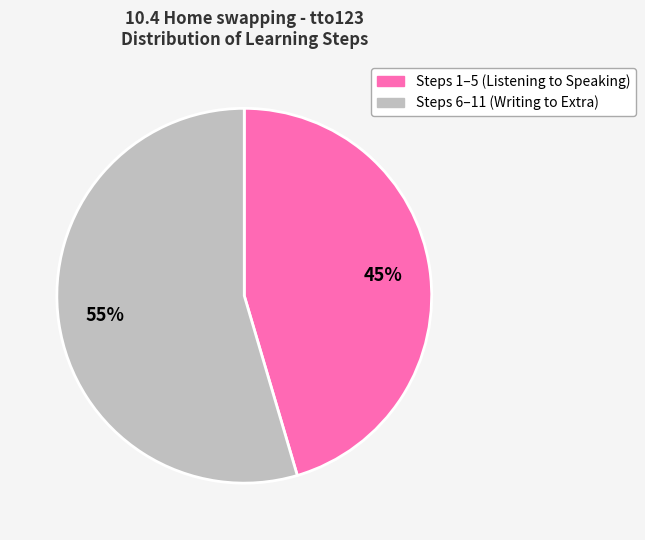

Does any single category account for the majority?

Yes